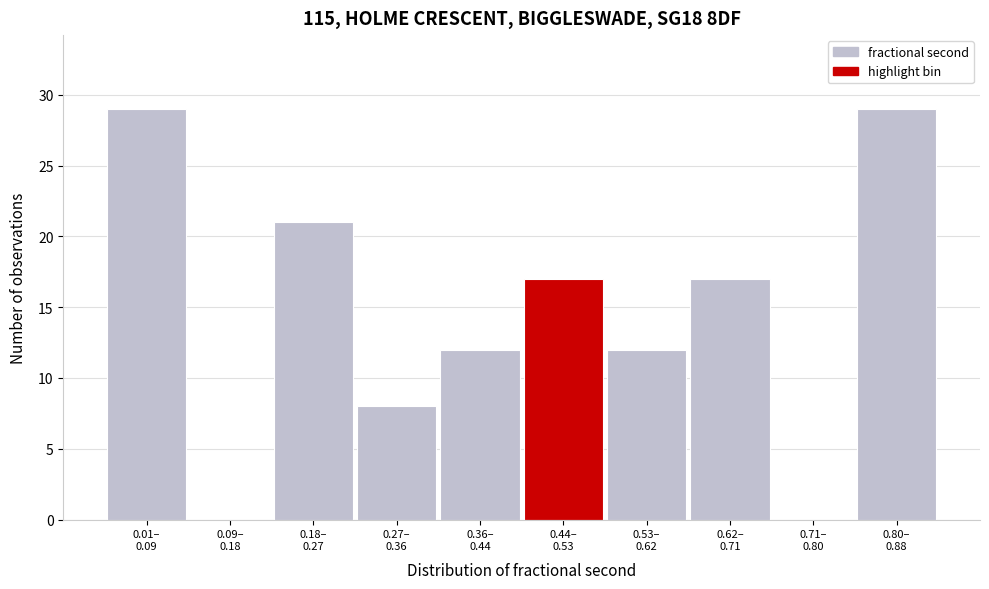

What is the sum of all values?

145